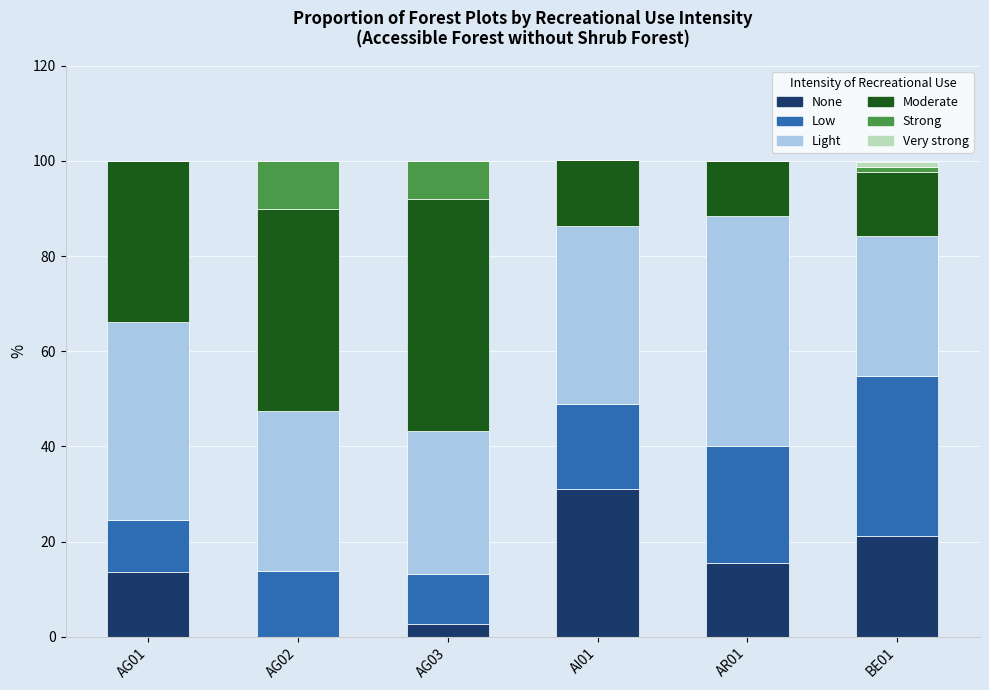

What is the total value across all series at AG01?

100.0